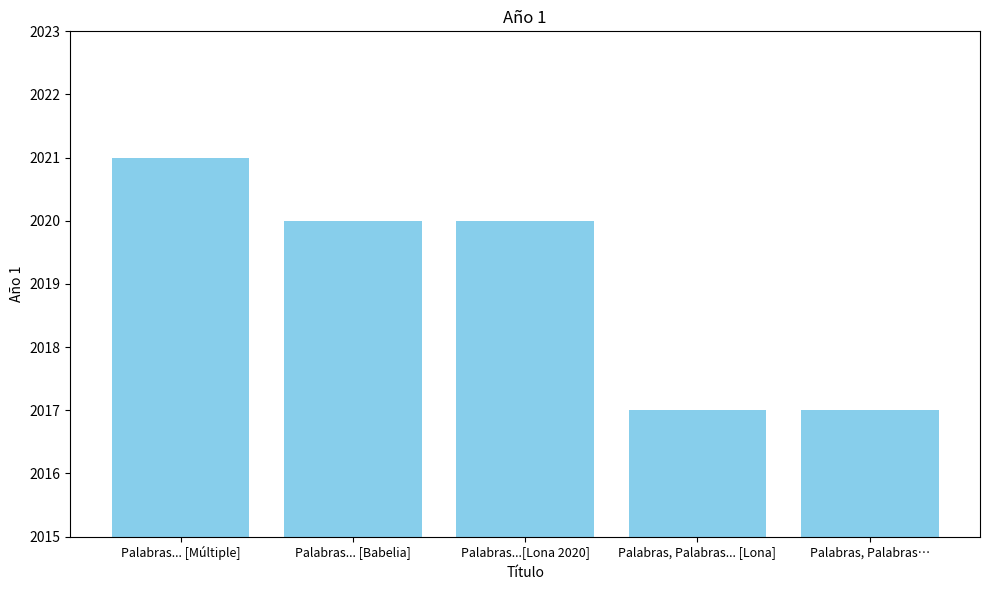

What position from the right is Palabras, Palabras…?

1